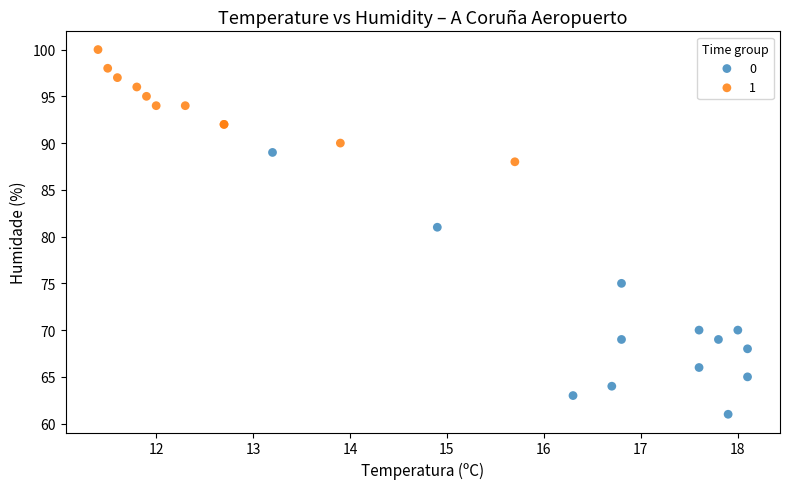

What are all the series names shown in the legend?

0, 1